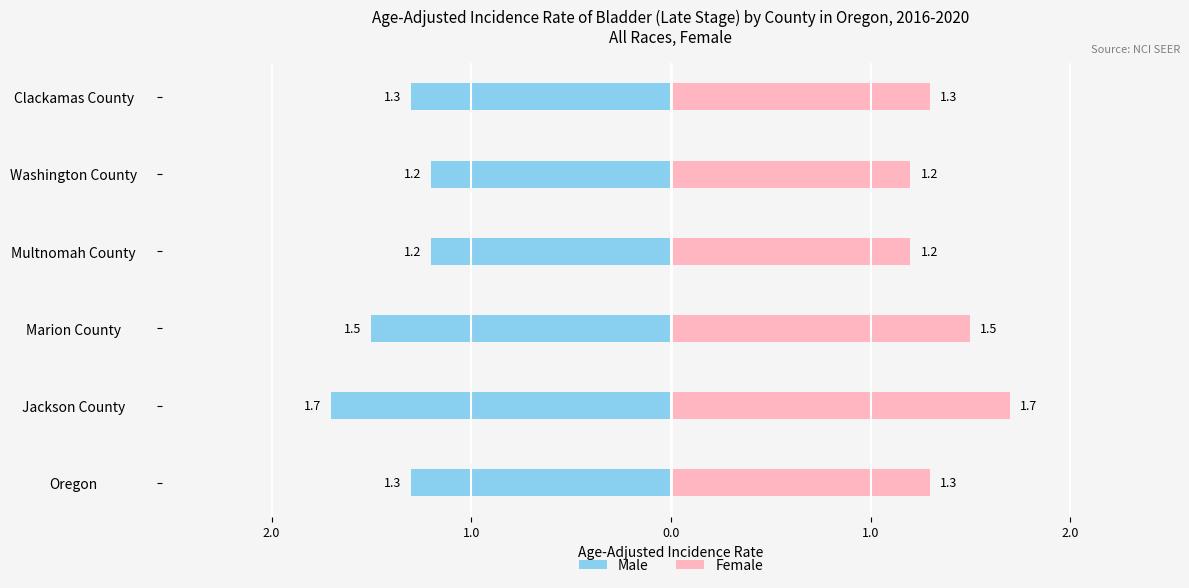

Which series has the largest total across all categories?

Female